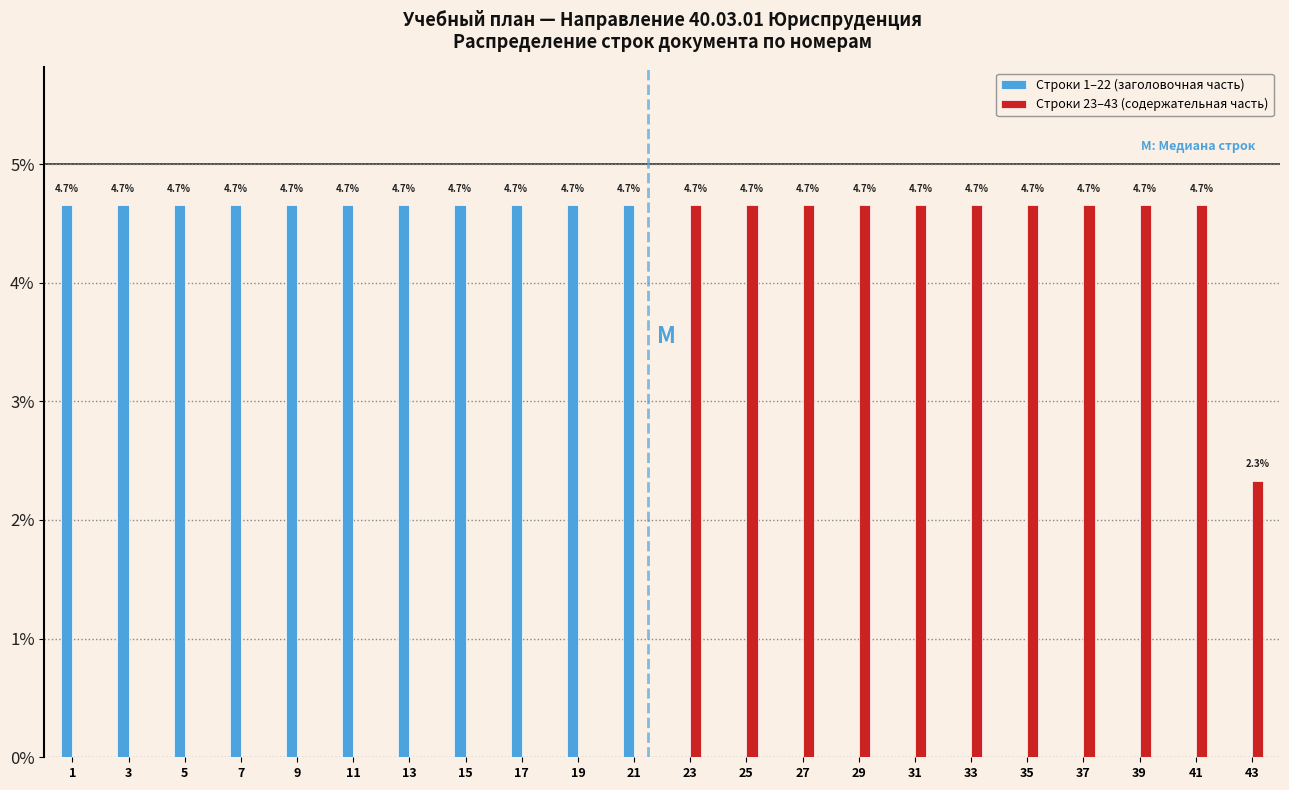

Reading right to left, list all the values displayed in this chart.

Строки 1–22 (заголовочная часть): 43=0.0	41=0.0	39=0.0	37=0.0	35=0.0	33=0.0	31=0.0	29=0.0	27=0.0	25=0.0	23=0.0	21=4.7	19=4.7	17=4.7	15=4.7	13=4.7	11=4.7	9=4.7	7=4.7	5=4.7	3=4.7	1=4.7
Строки 23–43 (содержательная часть): 43=2.3	41=4.7	39=4.7	37=4.7	35=4.7	33=4.7	31=4.7	29=4.7	27=4.7	25=4.7	23=4.7	21=0.0	19=0.0	17=0.0	15=0.0	13=0.0	11=0.0	9=0.0	7=0.0	5=0.0	3=0.0	1=0.0